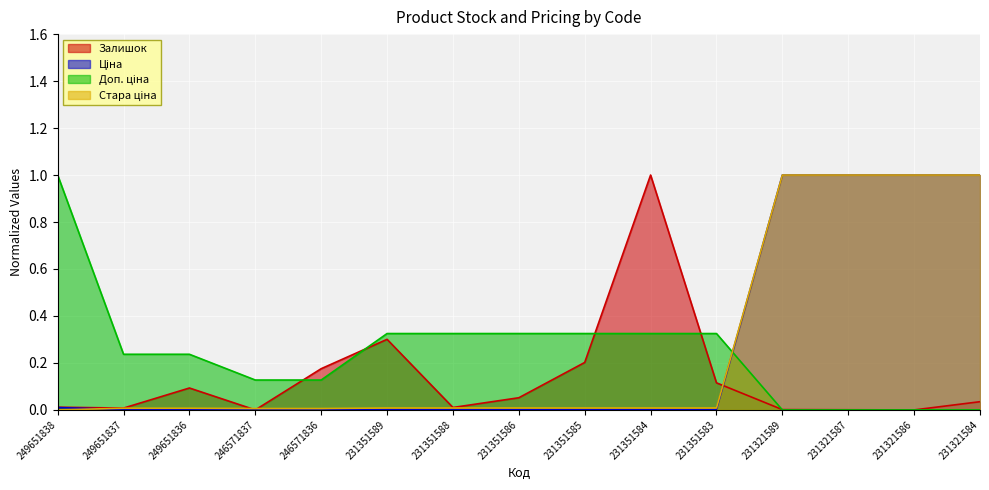

How many values in the Доп. ціна series exceed 0?

11